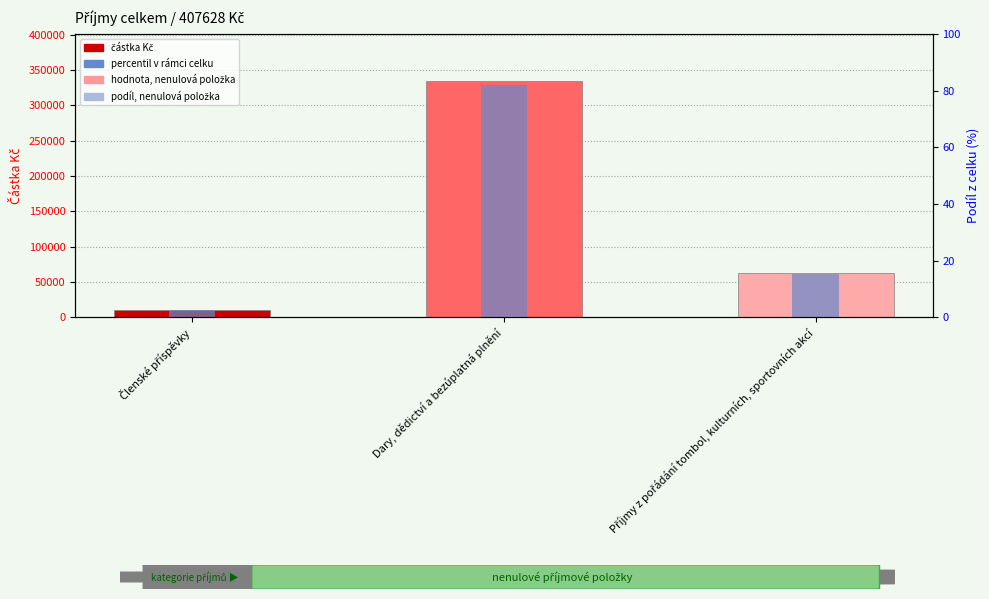

Read the částka Kč value at Členské příspěvky.

10500.0